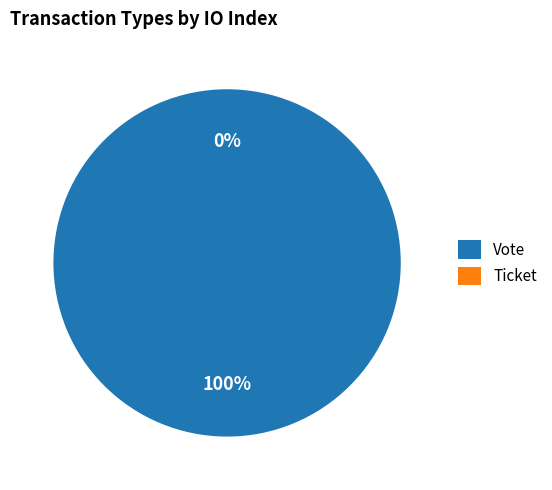

The Ticket slice represents 7% of the pie. True or false?

False